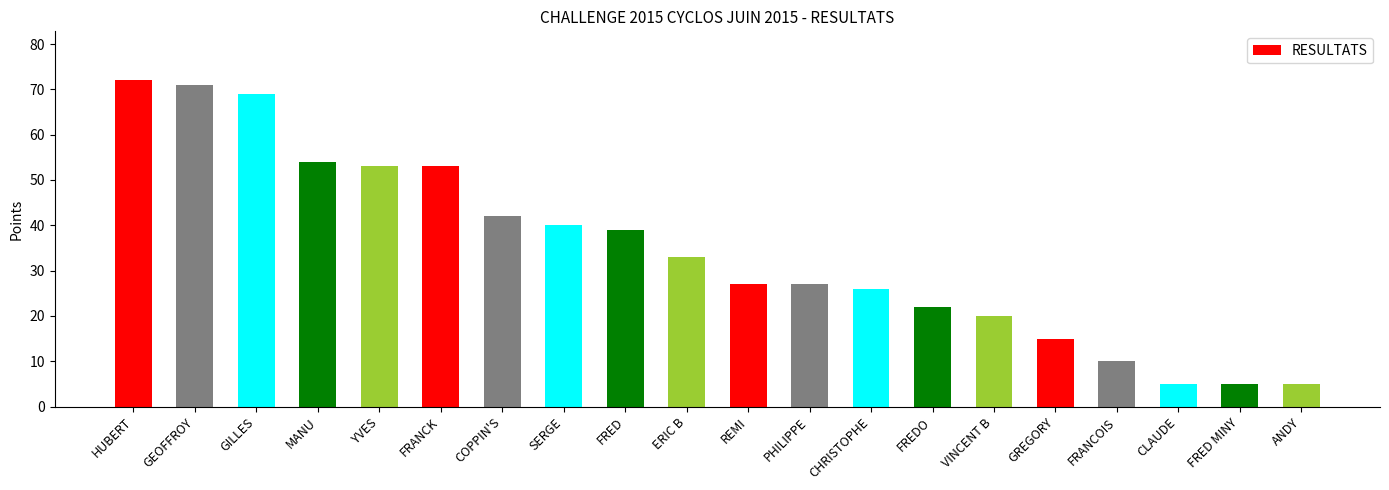

Reading left to right, list all the values displayed in this chart.

72	71	69	54	53	53	42	40	39	33	27	27	26	22	20	15	10	5	5	5